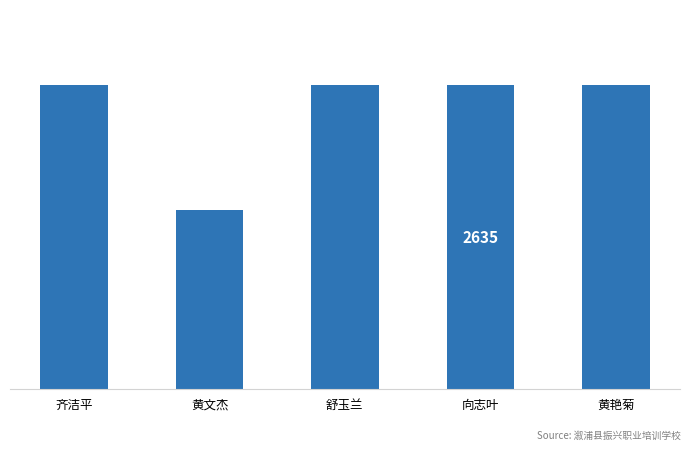

At which label is the value closest to 2092?

黄文杰